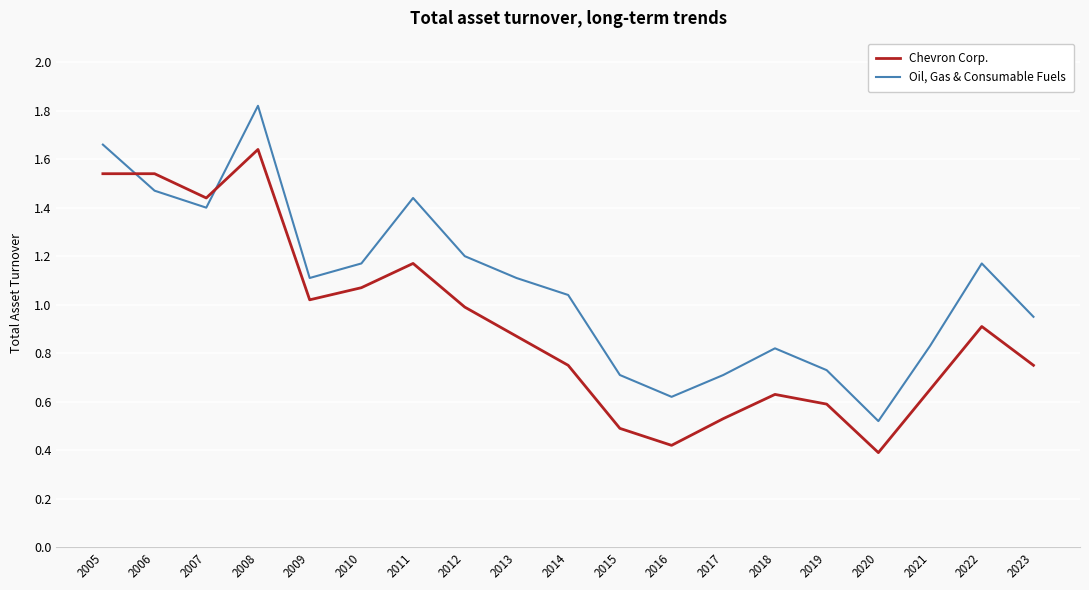

What is the difference between the maximum and minimum values in the Oil, Gas & Consumable Fuels series?

1.3